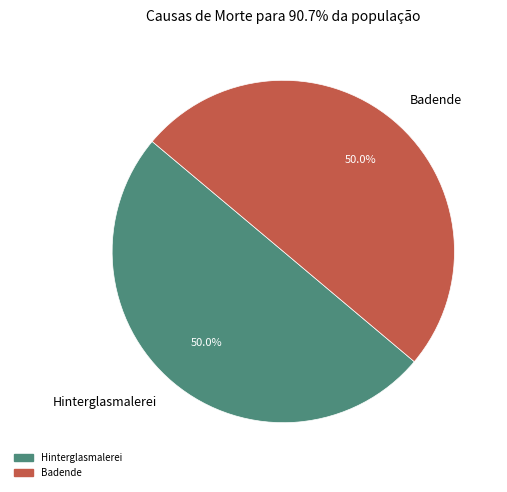

To the nearest percent, what is the combined percentage of Badende and Hinterglasmalerei?

100%